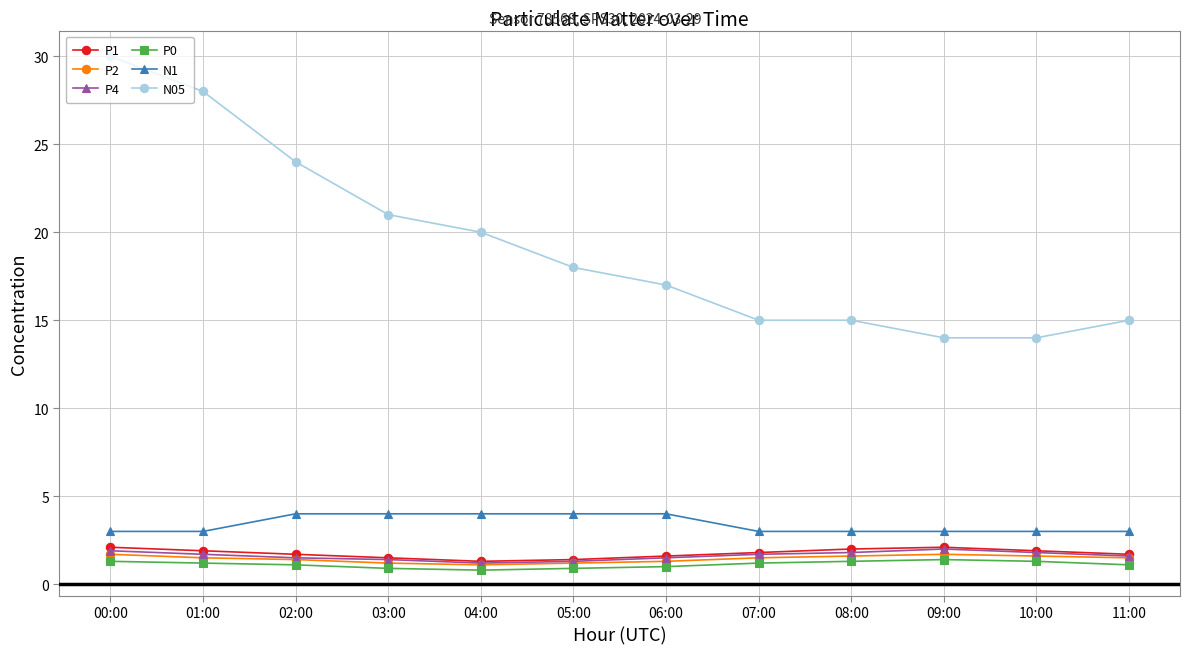

What is the highest value of the P2 series?

1.7